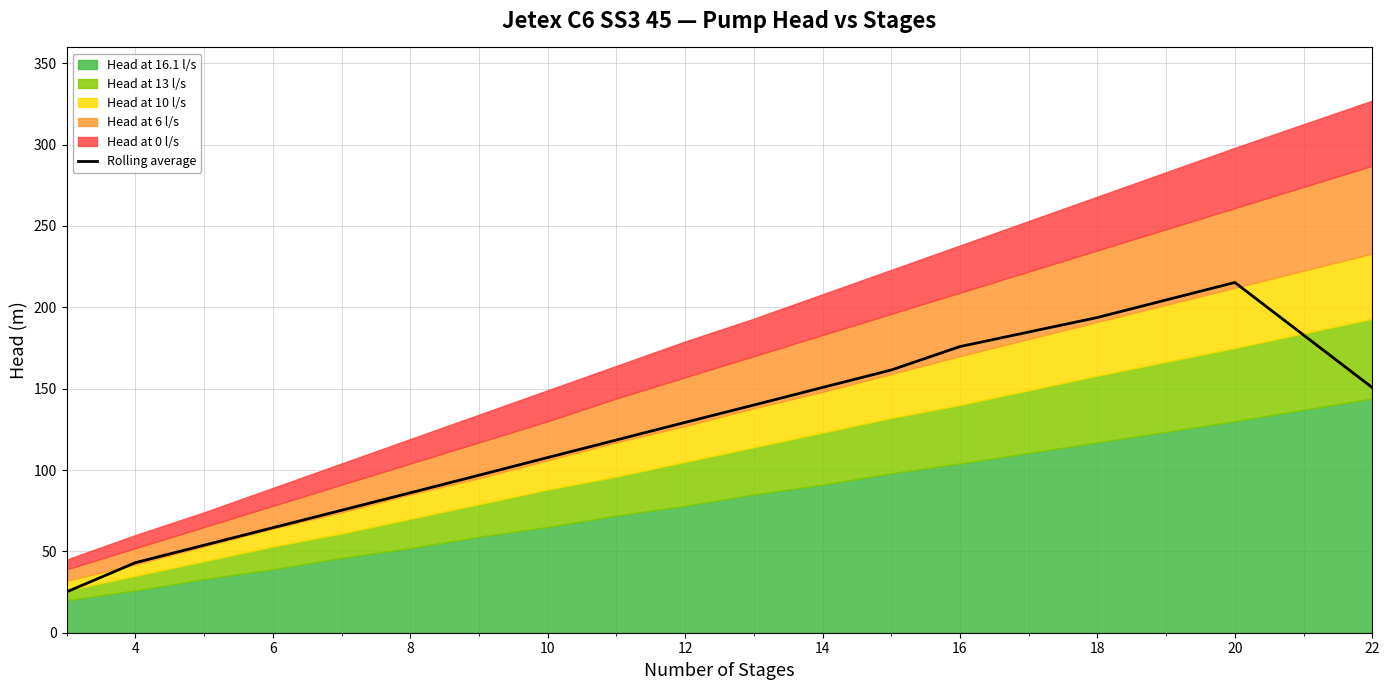

Is it true that Rolling average equals 78.4 at 14?

False